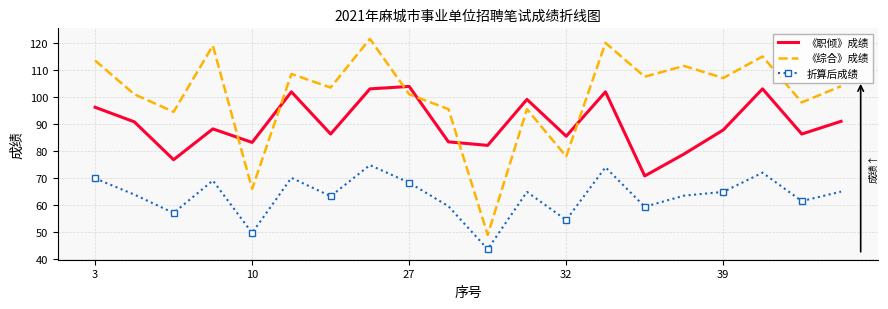

What is the difference between the maximum and minimum values in the 折算后成绩 series?

31.1